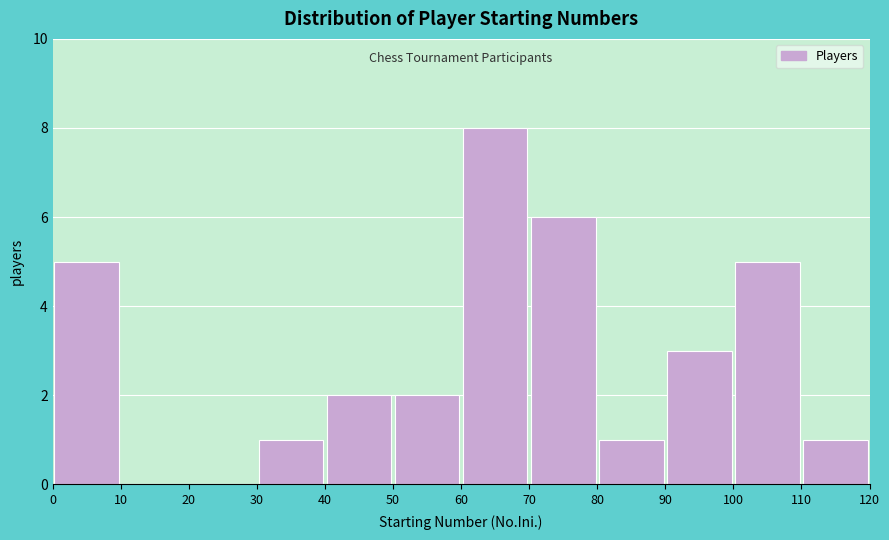

How tall is the bar that spans 90 to 100 on the x-axis? The values are not printed on the chart, so give them approximately, as read against the axis.

3